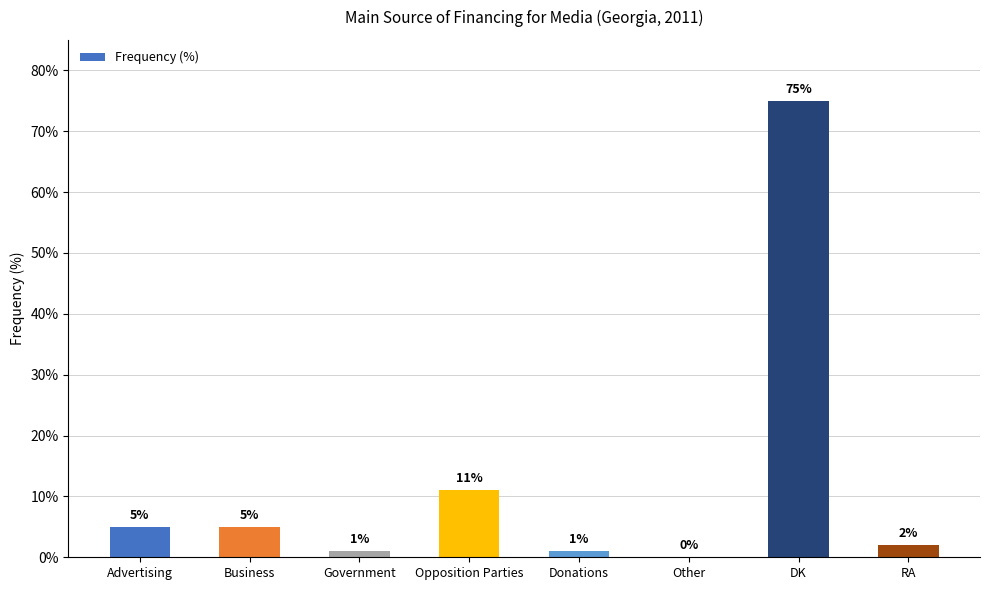

Is it true that the value at RA is 2?

True